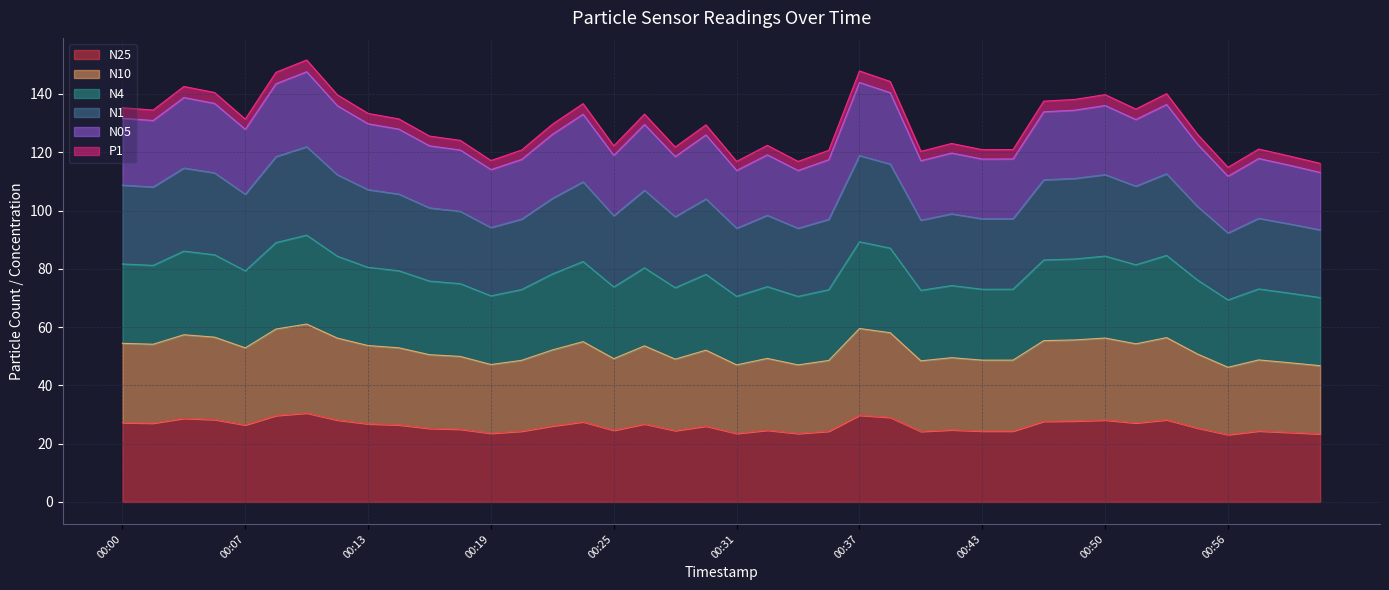

What are all the series names shown in the legend?

N25, N10, N4, N1, N05, P1